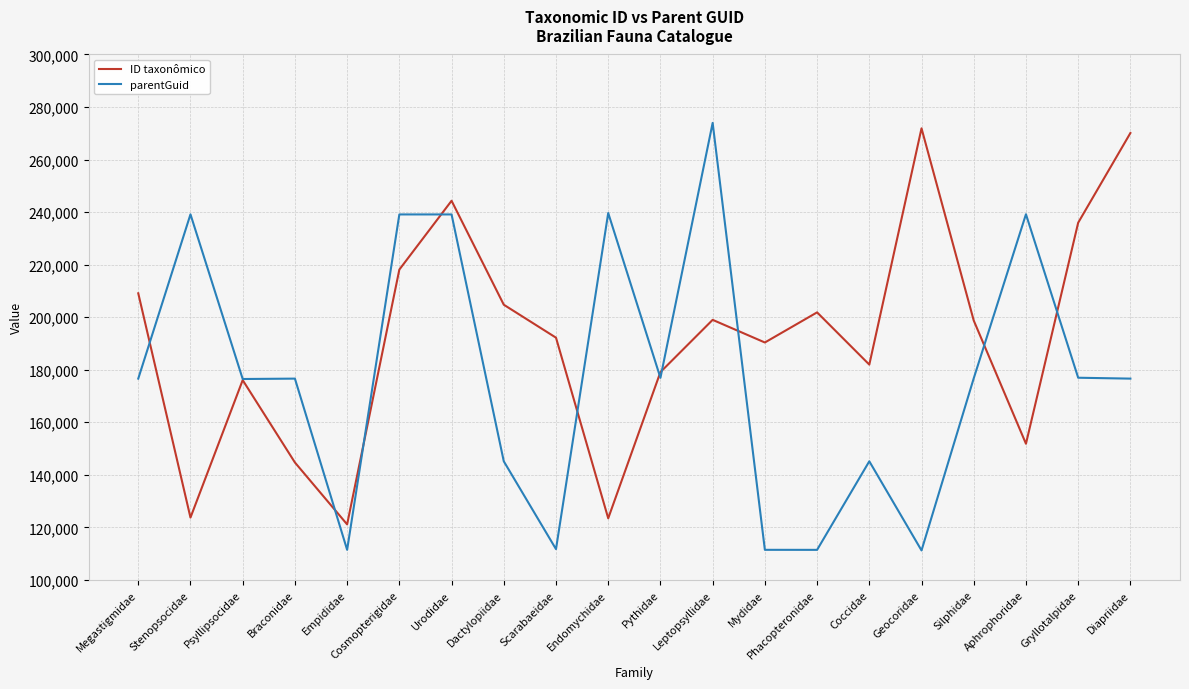

How many lines are shown in the chart?

2